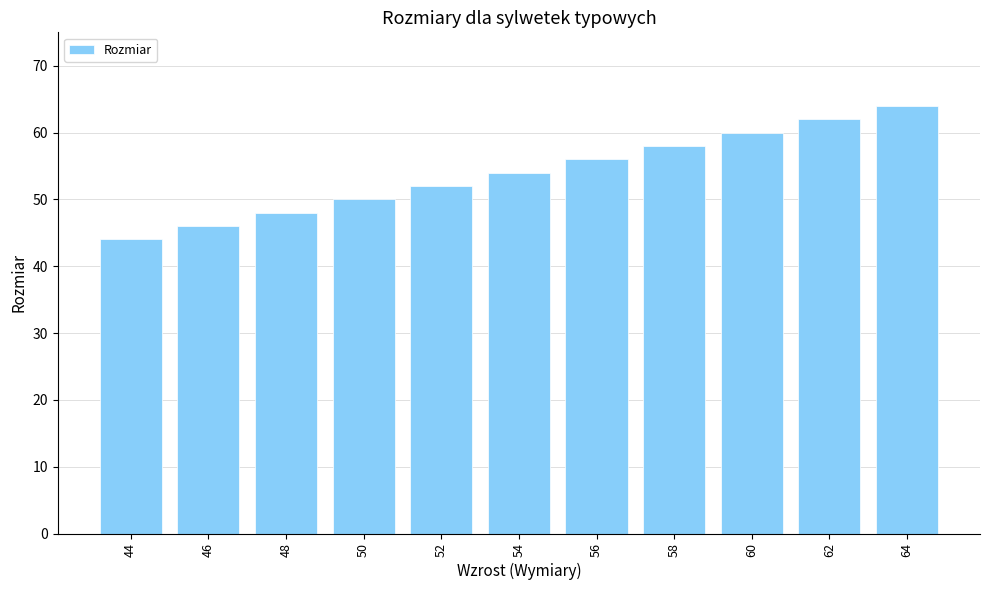

Where is the data nearest to the value 54?

54